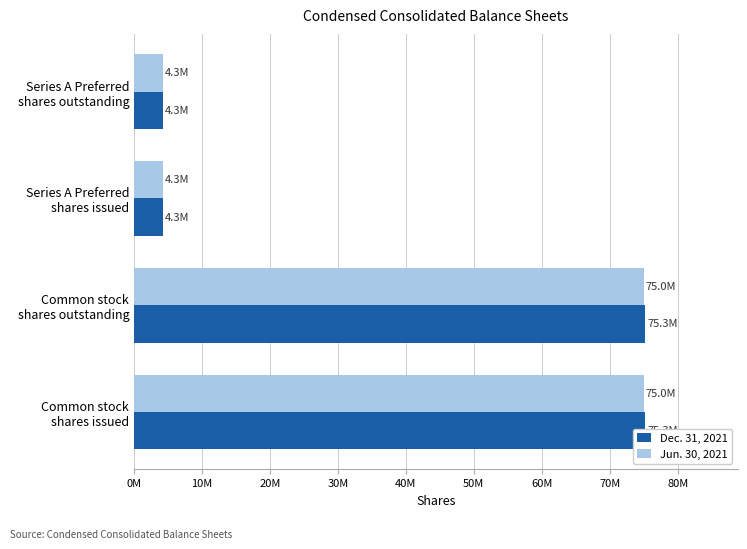

What is the difference between the second highest and minimum values in the Jun. 30, 2021 series?

70737890